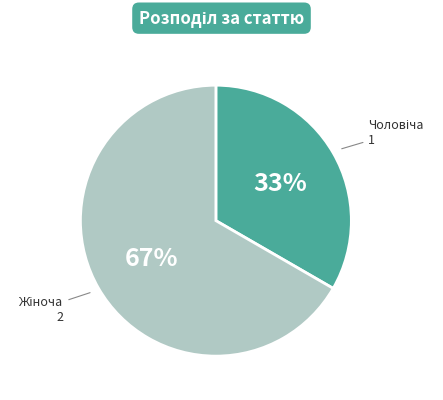

Count the number of slices in the pie.

2